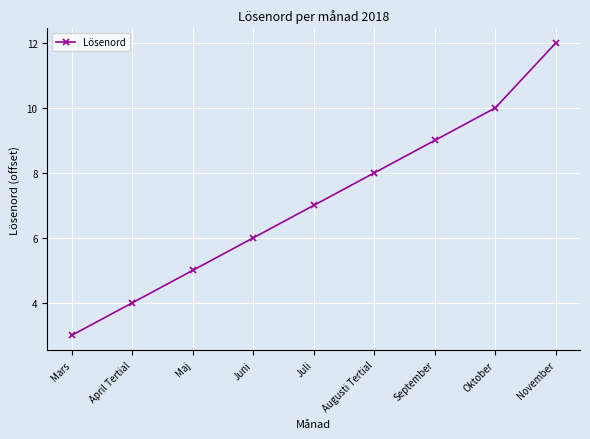

The chart shows a value of 11 at Augusti Tertial. True or false?

False